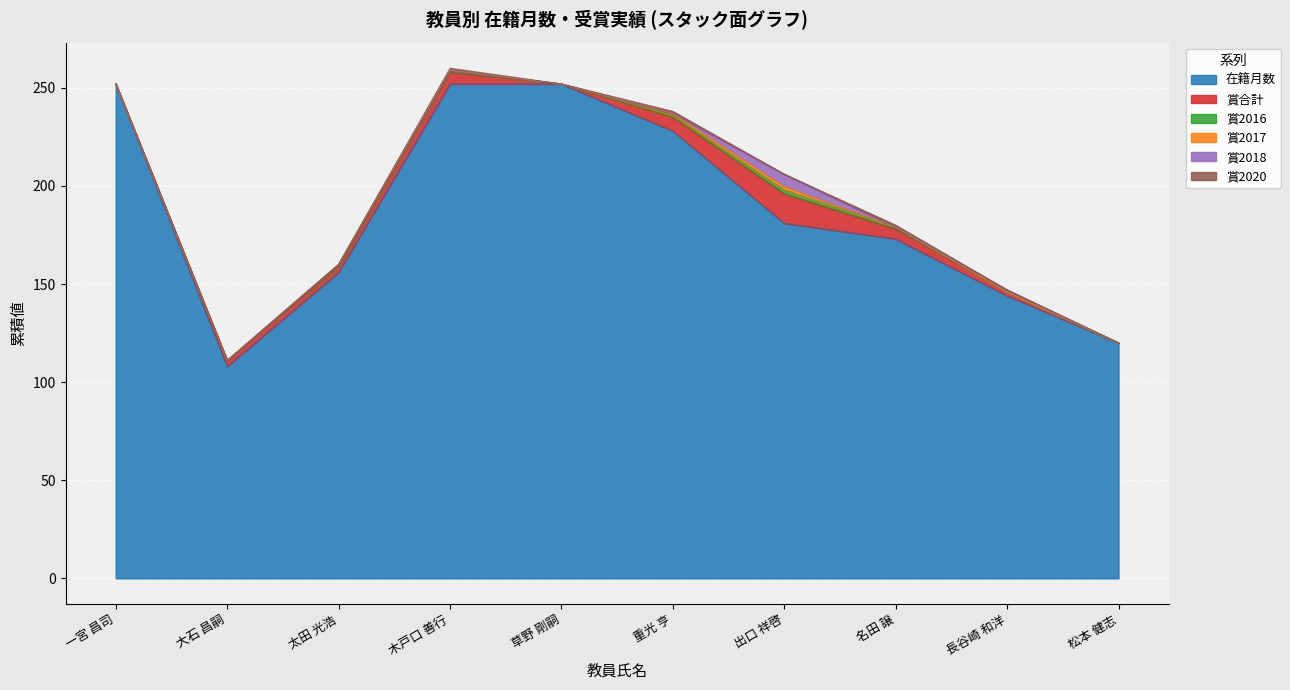

Is it true that 賞2020 equals 1 at 大石 昌嗣?

False